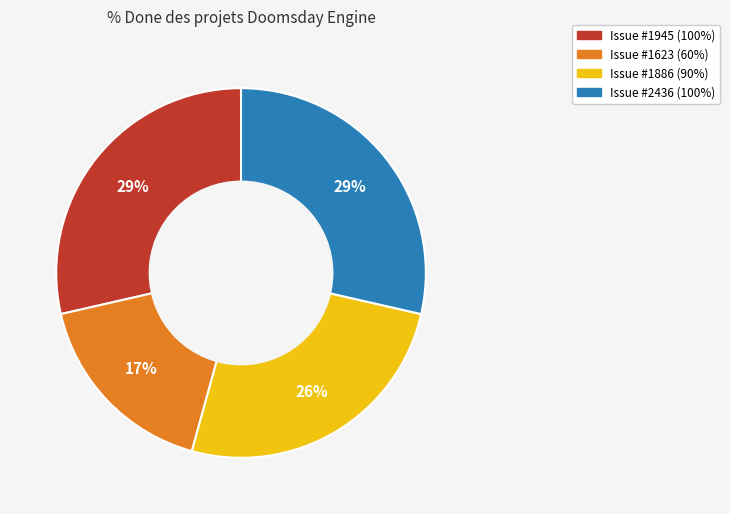

Does any single category account for the majority?

No